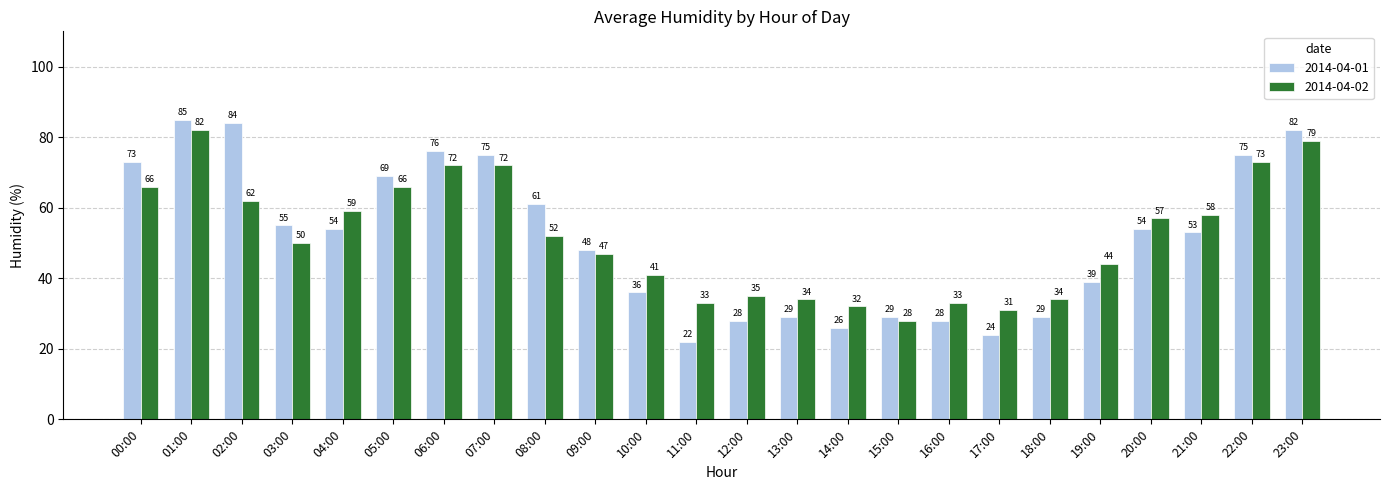

The value of 2014-04-01 at 05:00 is 69. True or false?

True